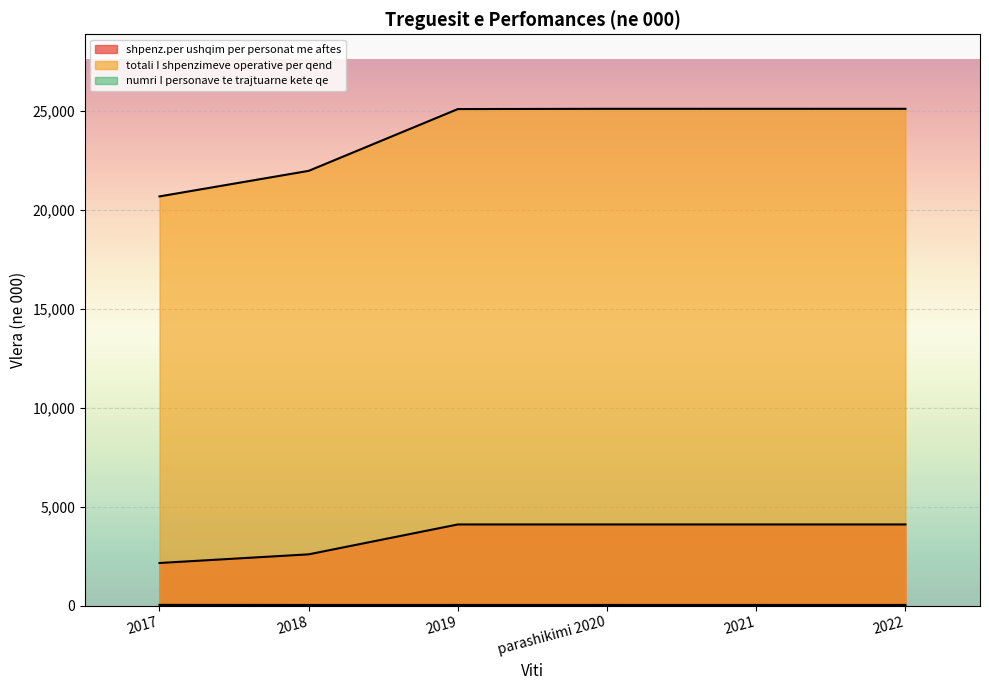

Count the numri I personave te trajtuarne kete qe values in the range 32 to 33.

5